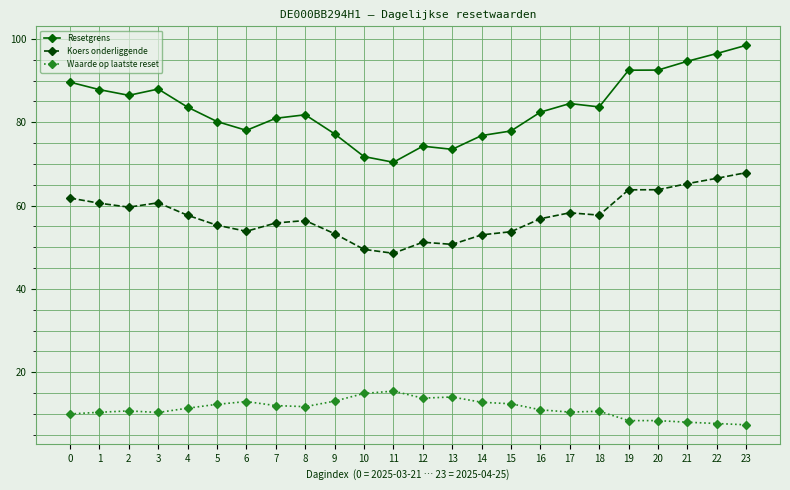

What is the minimum value shown in the chart?

7.4